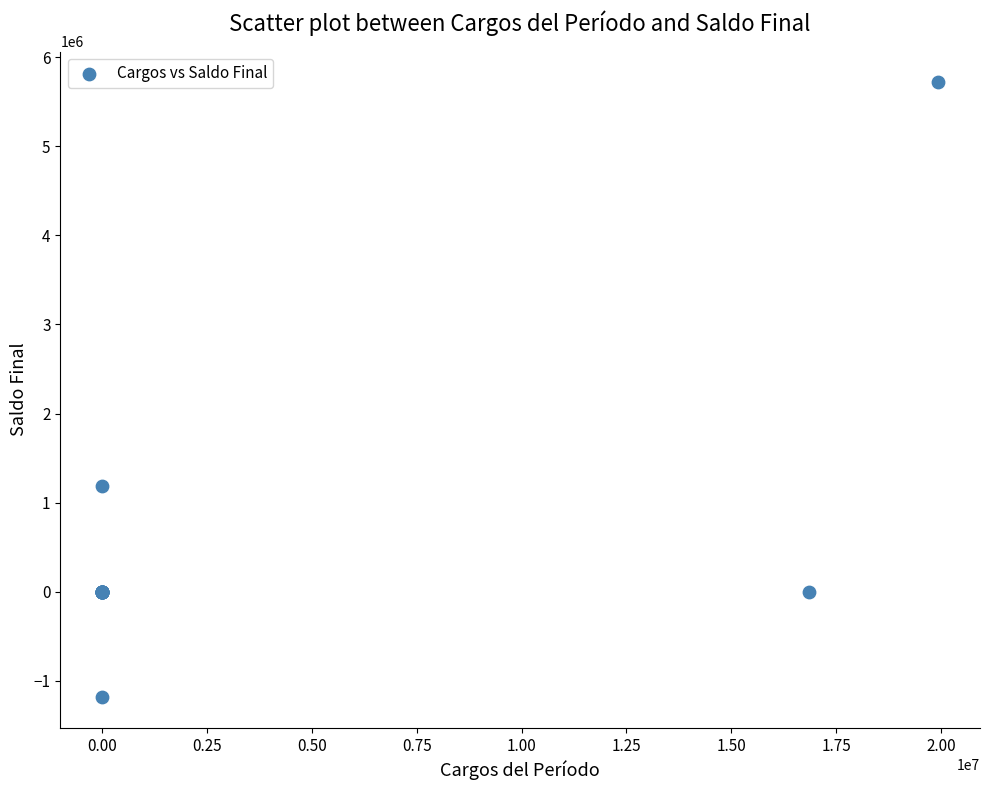

What Y value in the scatter plot is closest to 2267704?

1183128.6